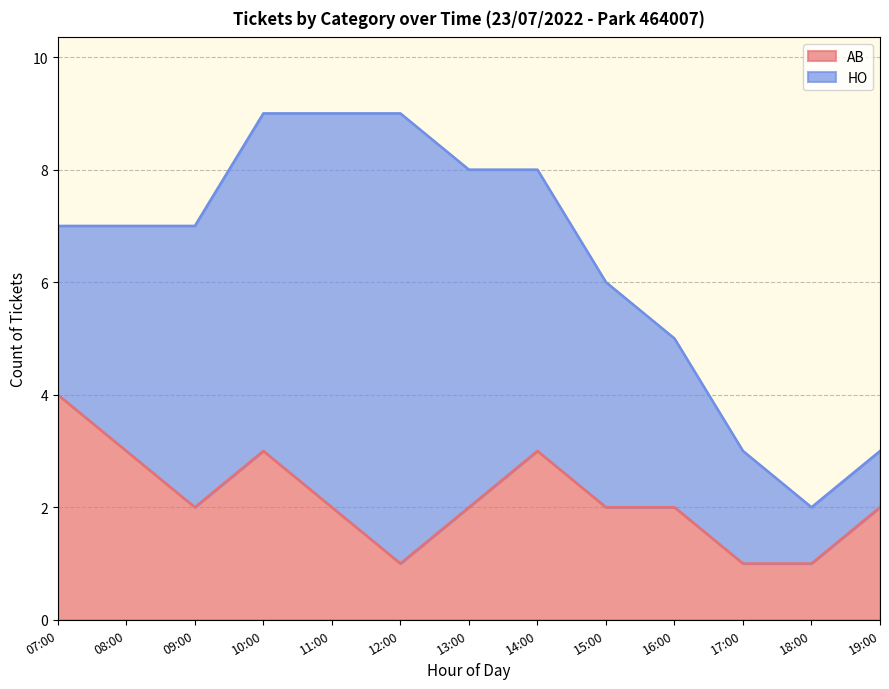

Reading left to right, extract all data points from this chart.

4	3	2	3	2	1	2	3	2	2	1	1	2